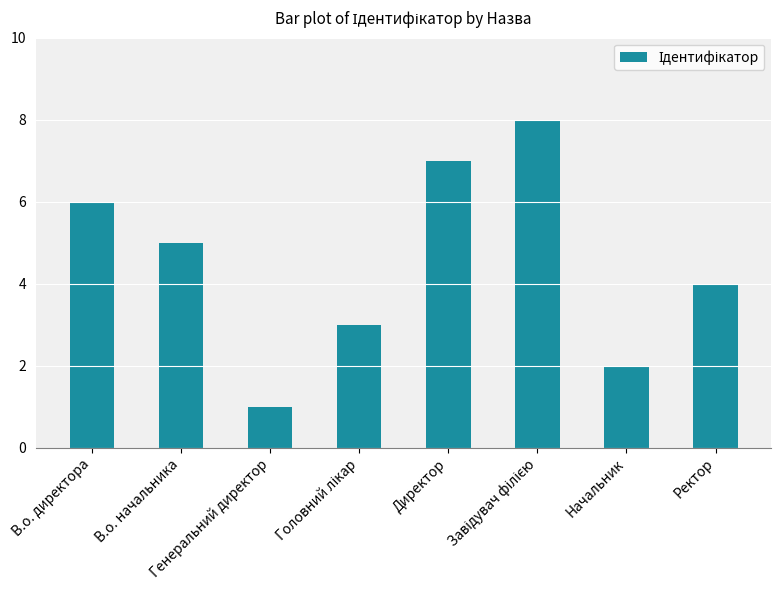

What is the difference between the maximum and minimum values?

7